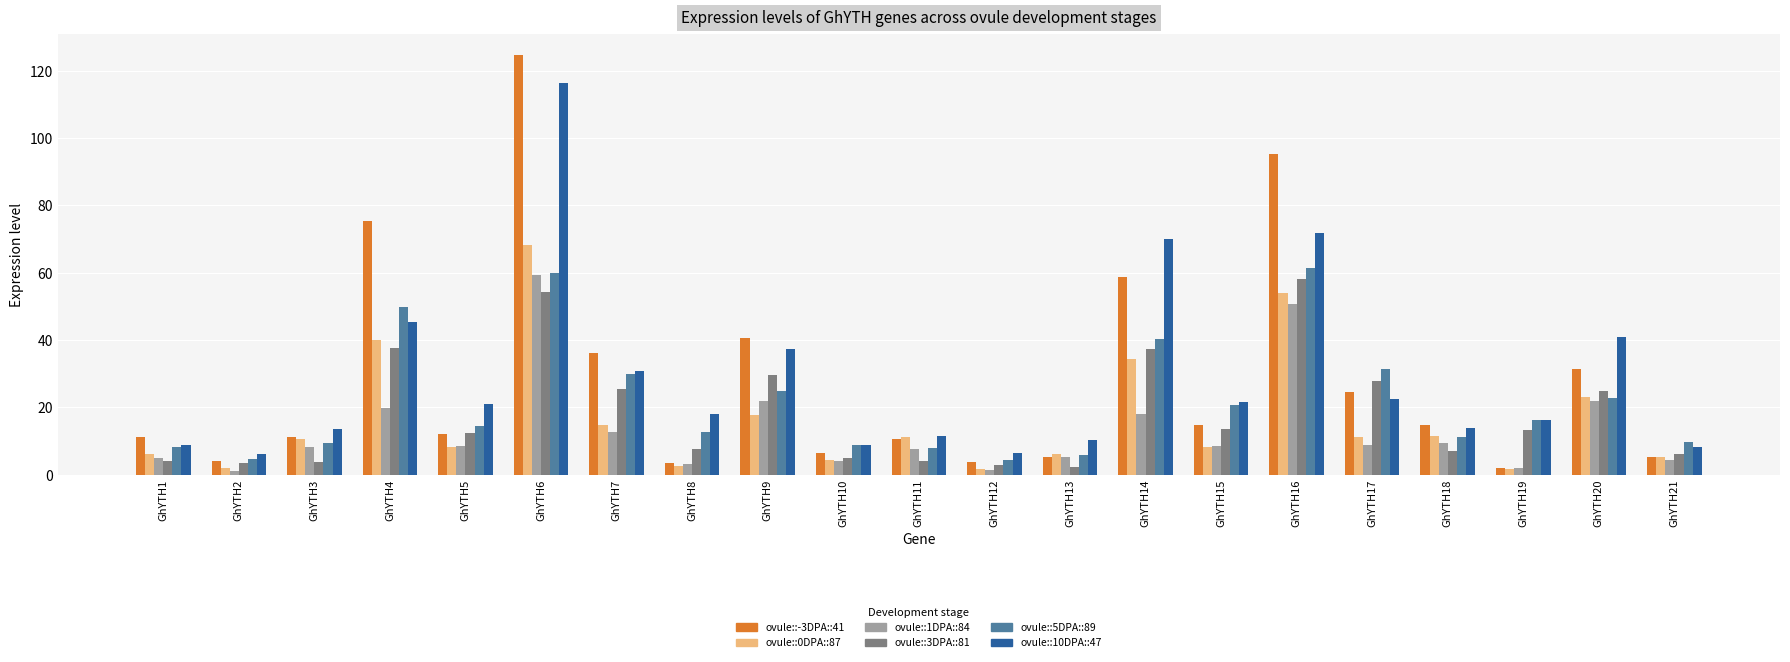

What are all the series names shown in the legend?

ovule::-3DPA::41, ovule::0DPA::87, ovule::1DPA::84, ovule::3DPA::81, ovule::5DPA::89, ovule::10DPA::47